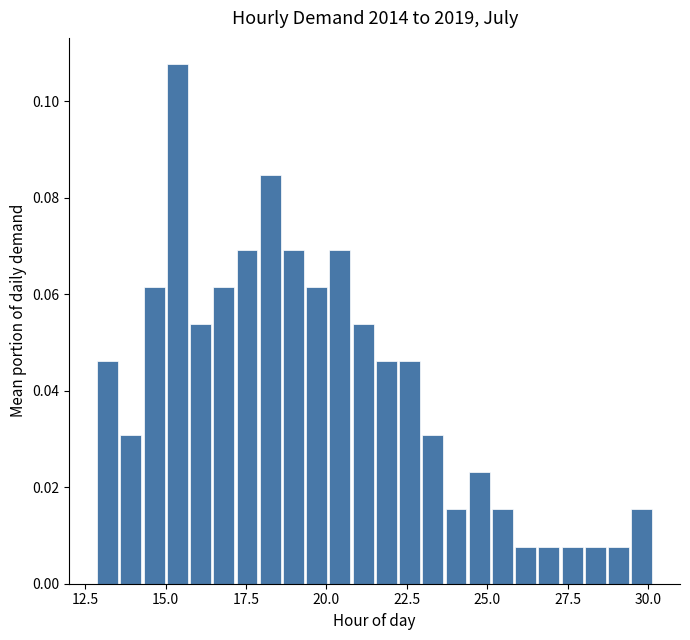

Read against the x-axis, roughly where is the centre of the tallest bar?

15.5